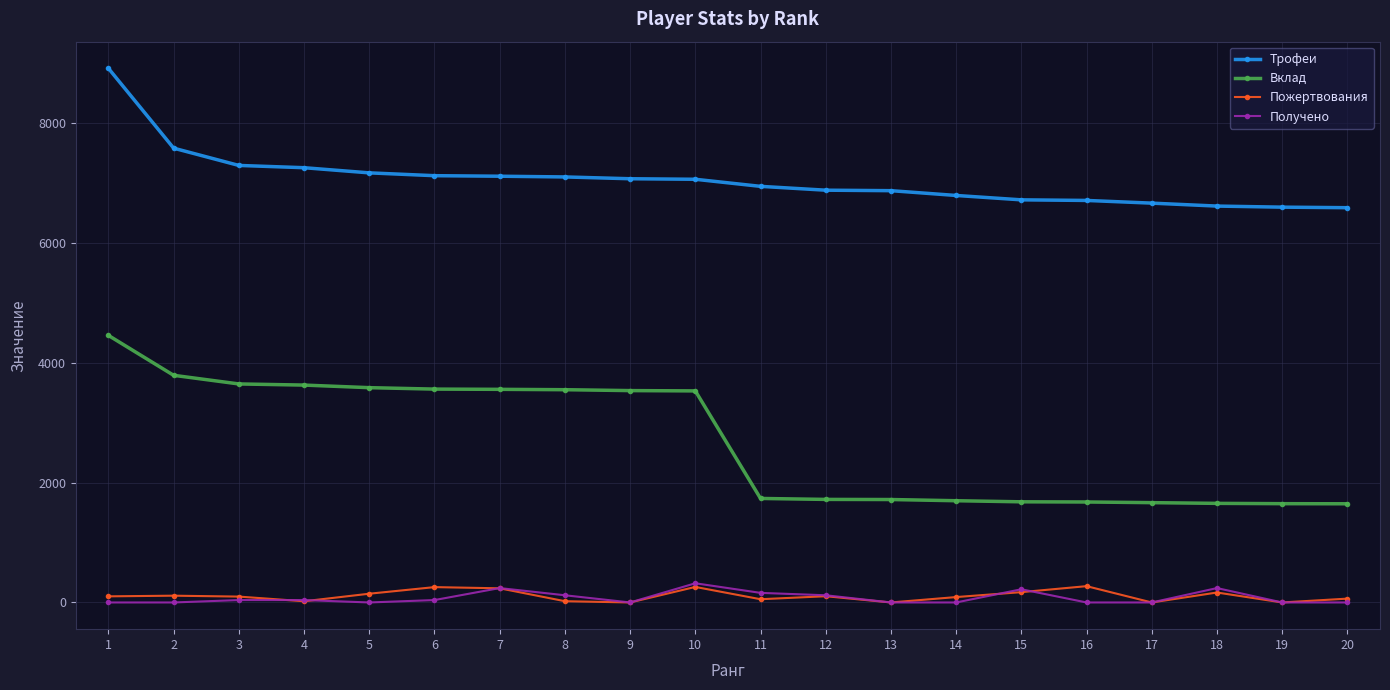

How many values in the Пожертвования series are below 102?

10